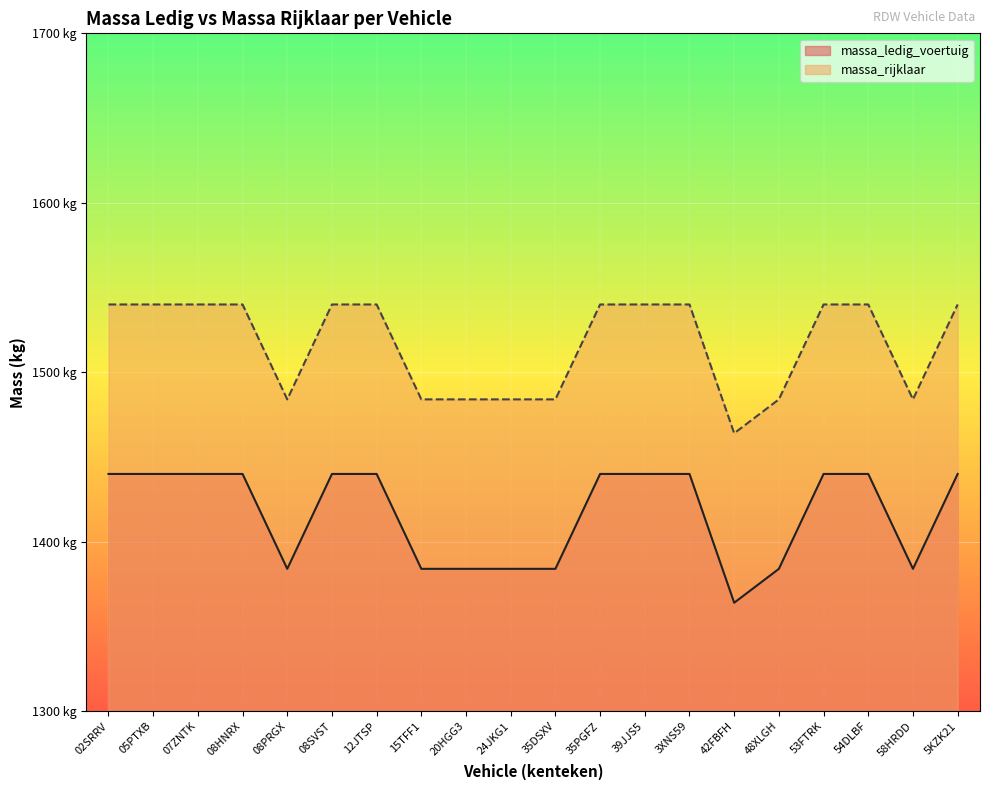

What value does the massa_ledig_voertuig series have at 05PTXB?

1440